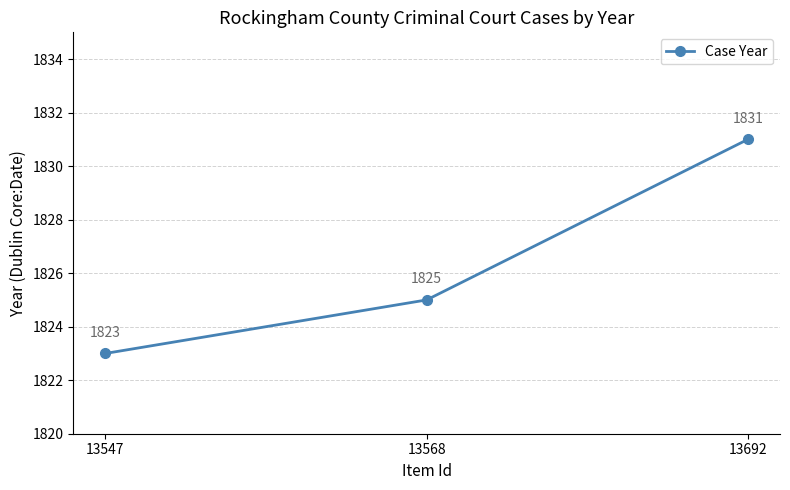

Is it true that the value at 13692 is 2643?

False